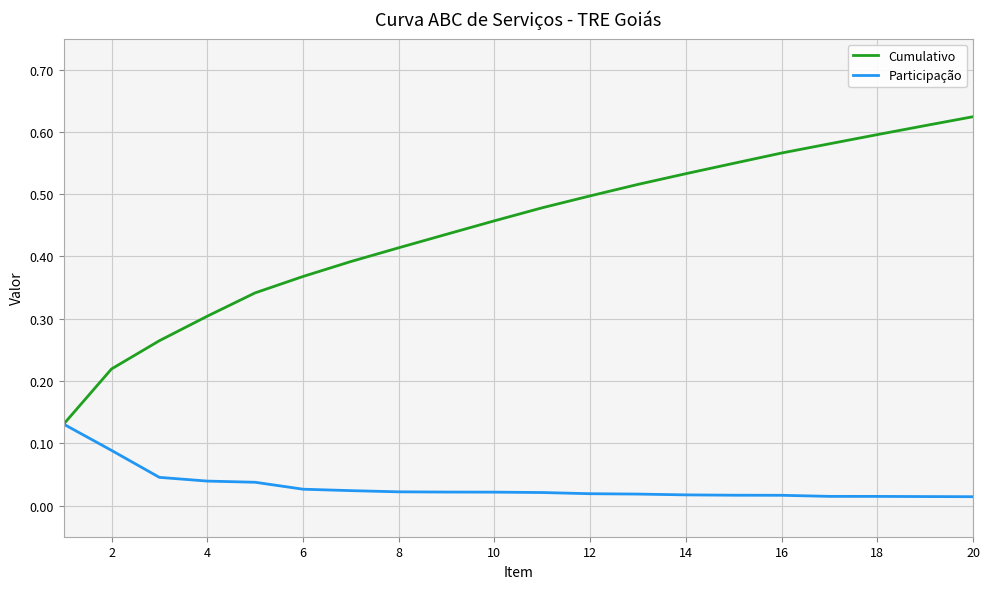

Which series has the largest total across all categories?

Cumulativo